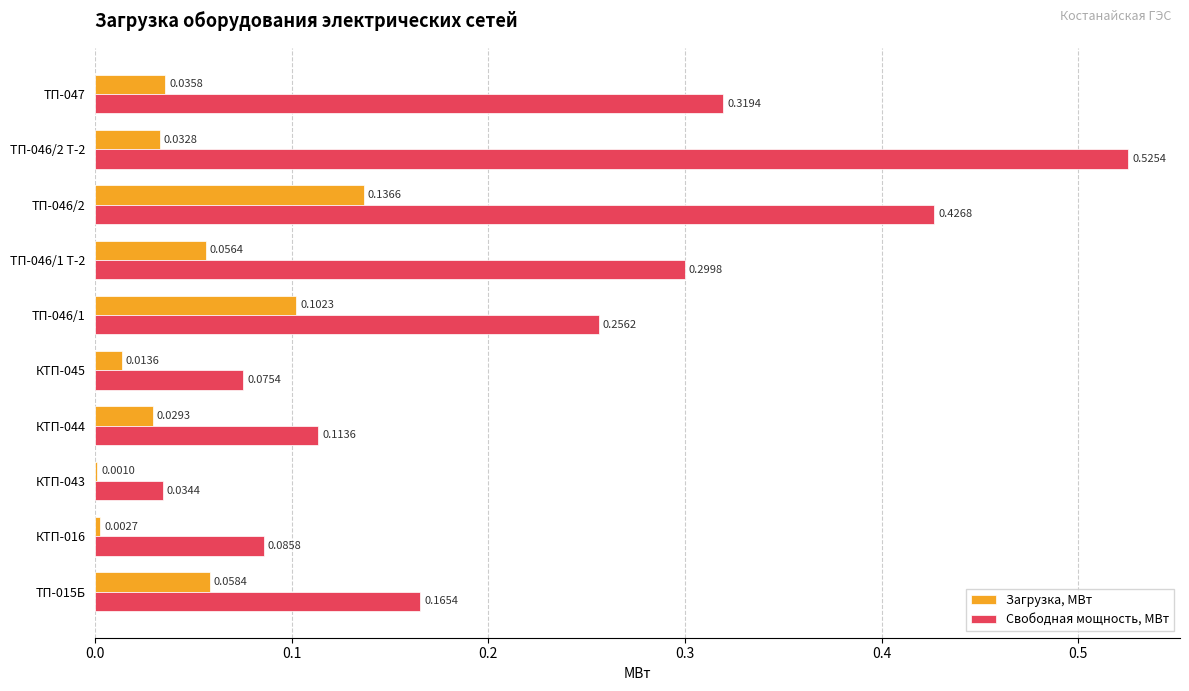

At which category is the sum across all series the highest?

ТП-046/2